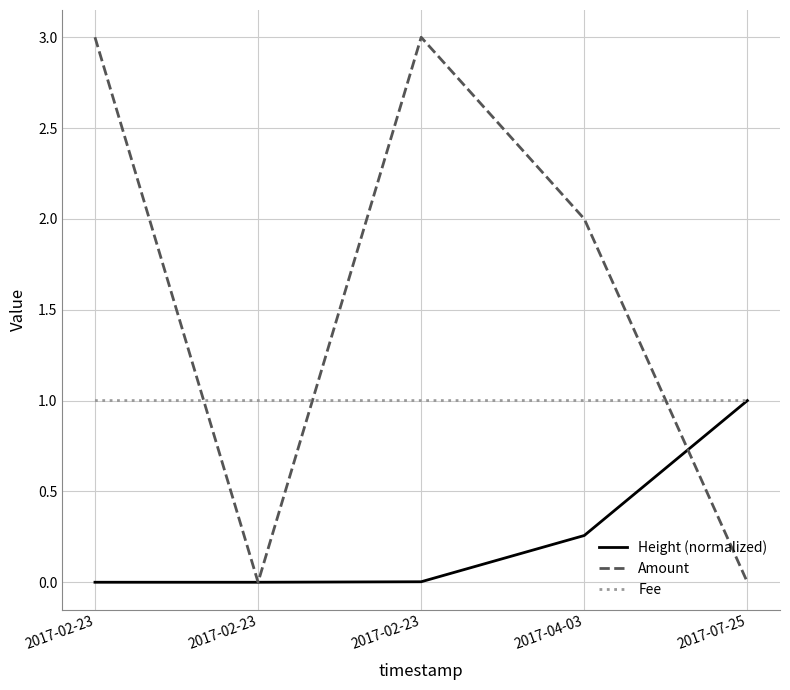

Which category has the lowest value in the Amount series?

2017-02-23